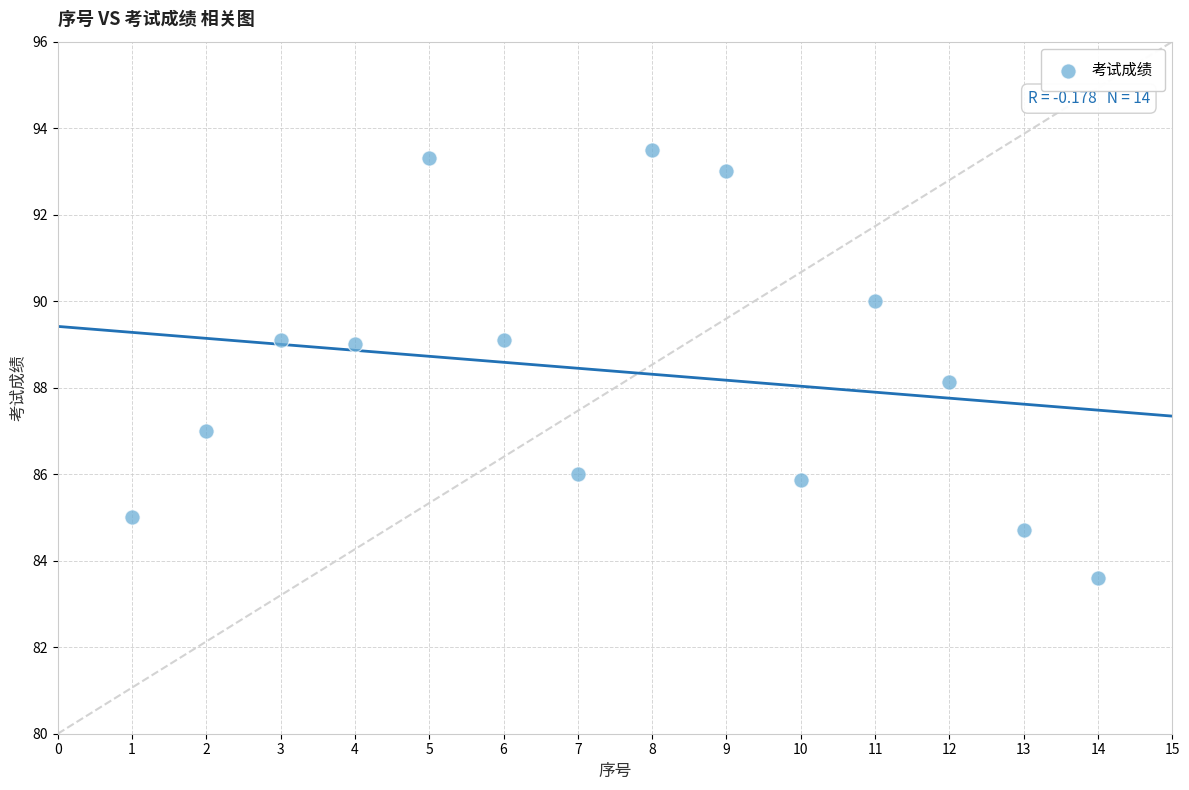

What is the range of Y values (max minus min)?

9.9